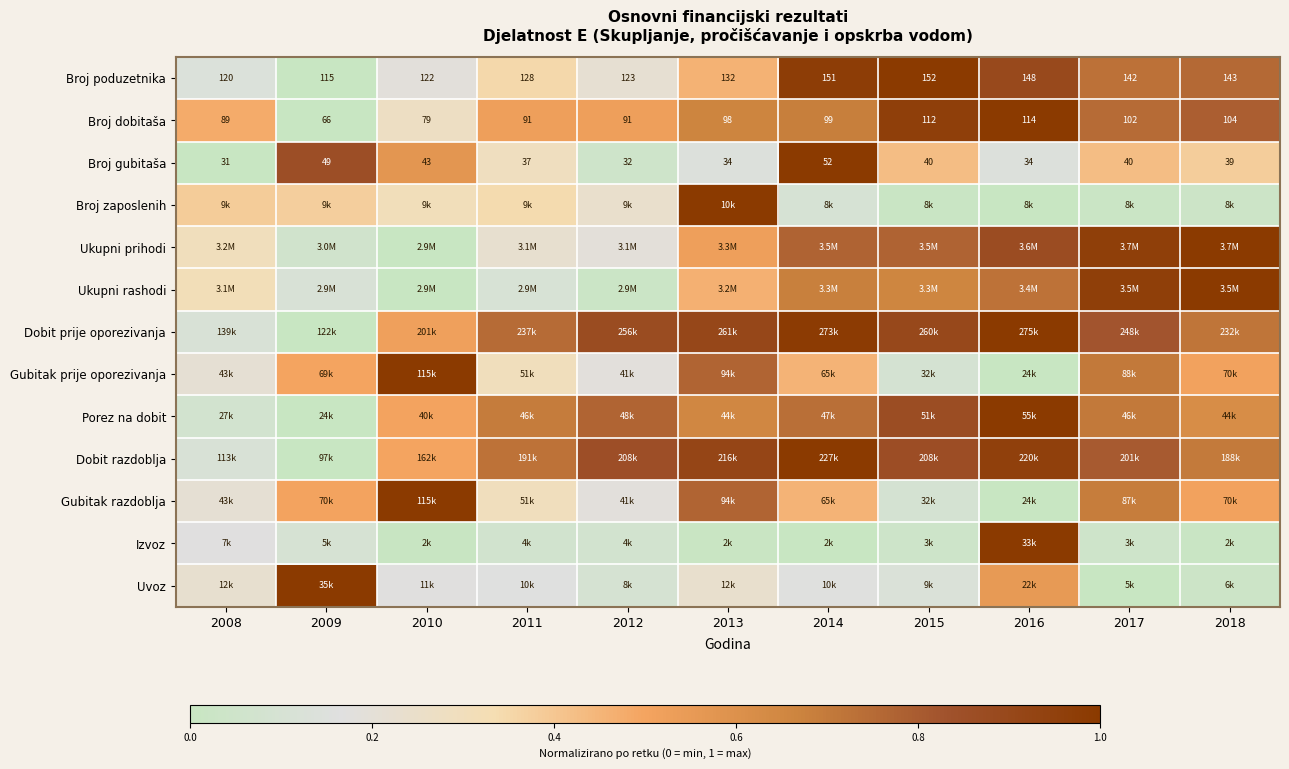

The value of Gubitak prije oporezivanja at 2009 is 0.2. True or false?

False